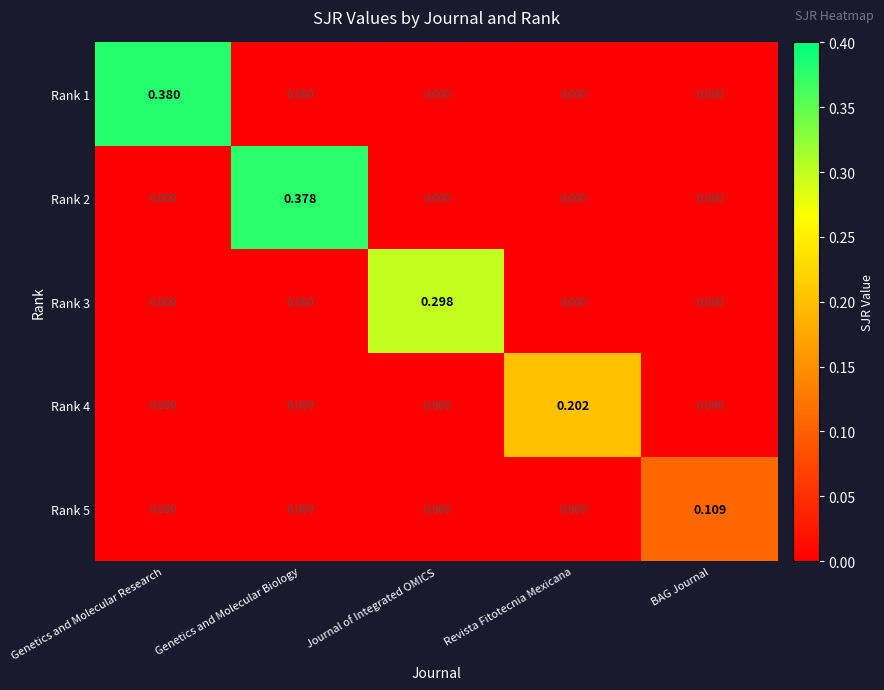

At which category is the sum across all series the highest?

Genetics and Molecular Research